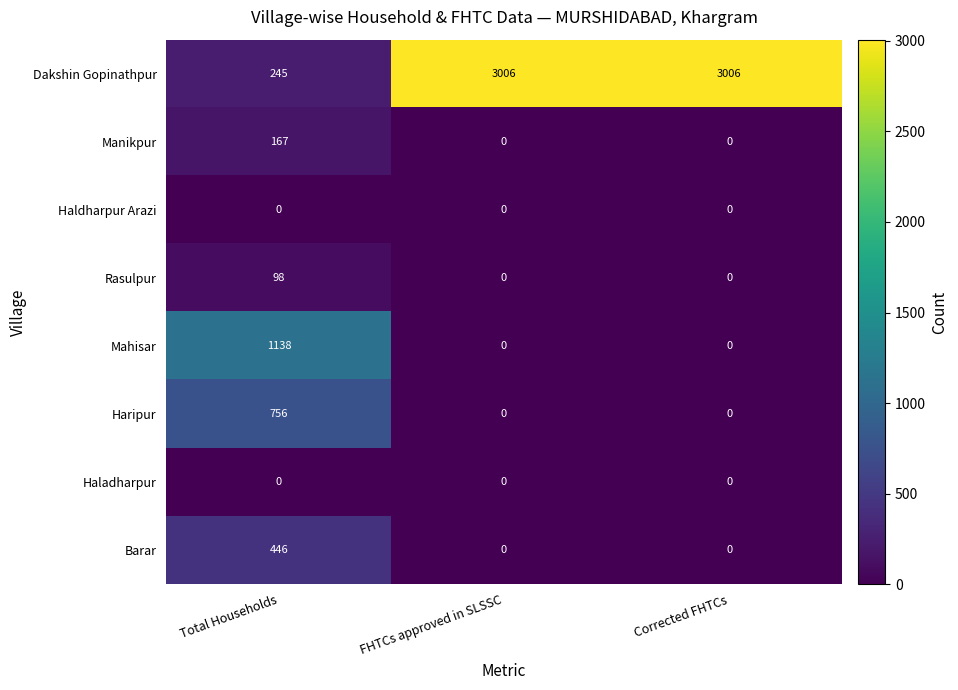

Which series has the largest total across all categories?

Dakshin Gopinathpur